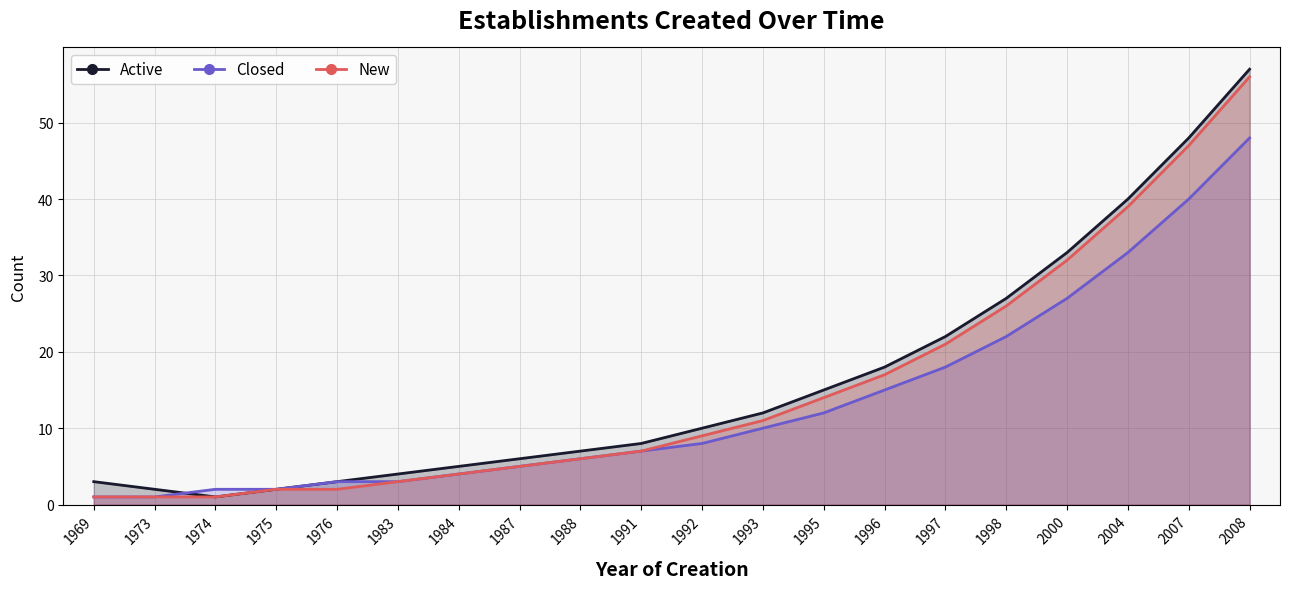

Reading left to right, list all the values displayed in this chart.

Active: 3	2	1	2	3	4	5	6	7	8	10	12	15	18	22	27	33	40	48	57
Closed: 1	1	2	2	3	3	4	5	6	7	8	10	12	15	18	22	27	33	40	48
New: 1	1	1	2	2	3	4	5	6	7	9	11	14	17	21	26	32	39	47	56